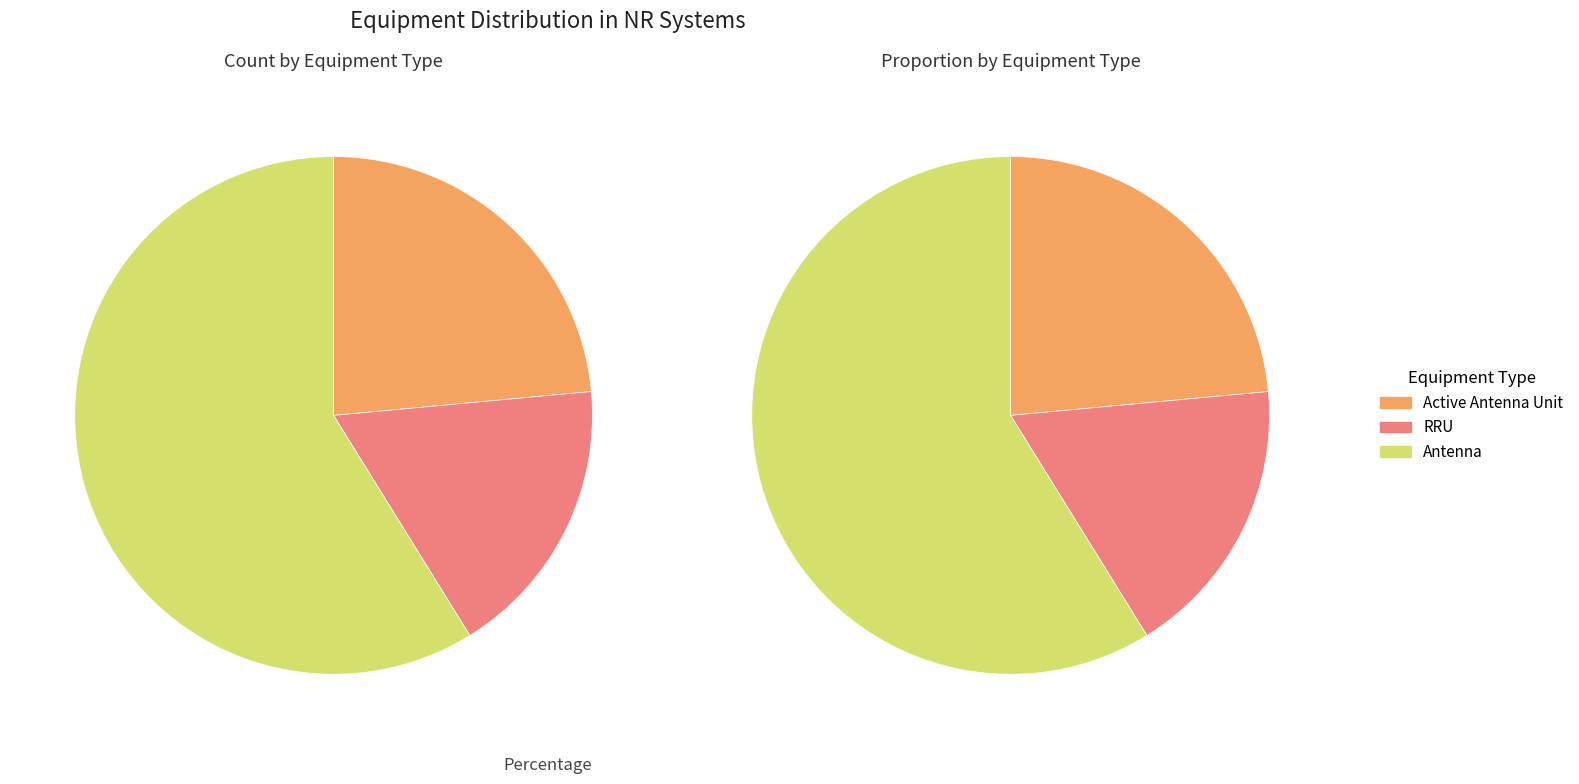

Is there any slice that represents more than half of the pie?

Yes